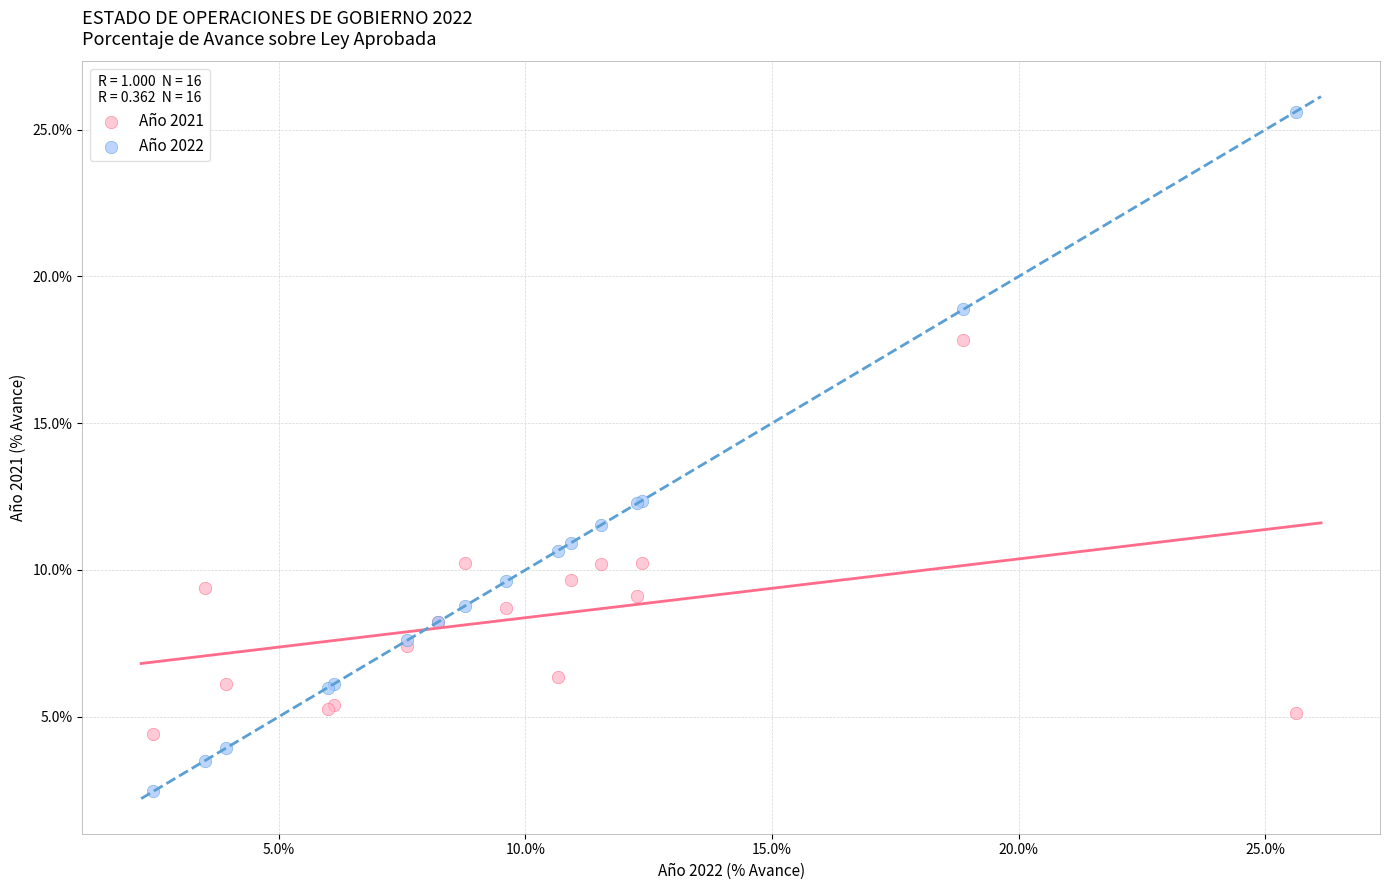

What is the X range (max minus min) for the scatter plot?

23.2